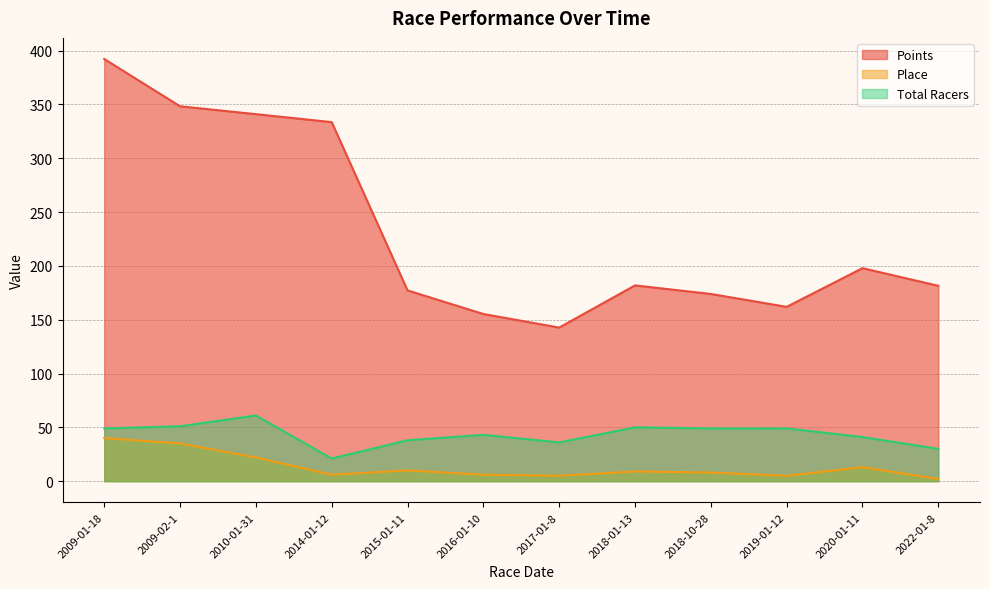

Reading right to left, list all the values displayed in this chart.

Points: 181.5	197.9	161.9	173.9	181.9	142.7	155.3	177.2	333.6	341.0	348.3	392.2
Place: 2.0	13.0	5.0	8.0	9.0	5.0	6.0	10.0	6.0	22.0	35.0	40.0
Total Racers: 30.0	41.0	49.0	49.0	50.0	36.0	43.0	38.0	21.0	61.0	51.0	49.0